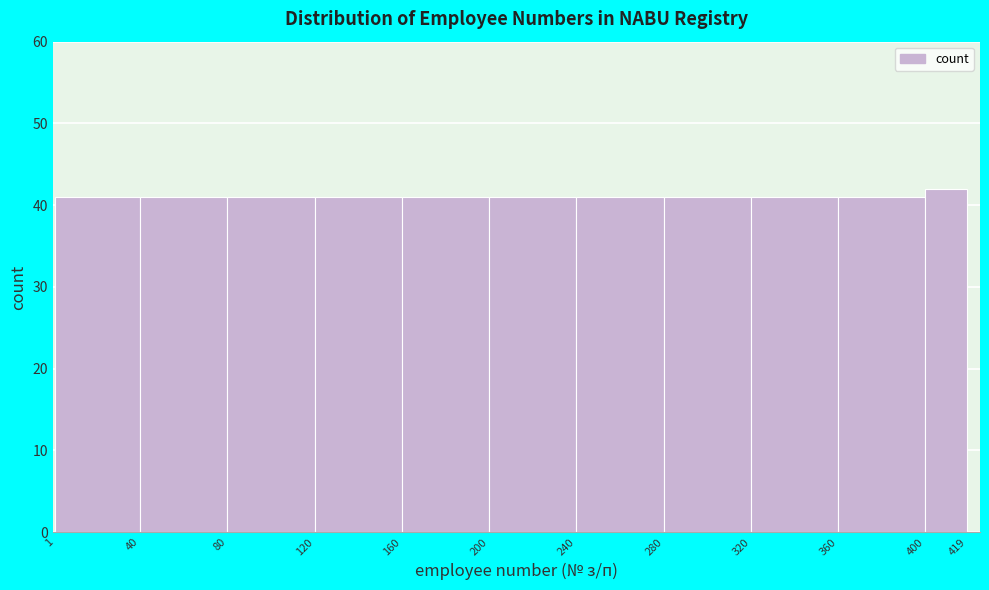

How tall is the bar that spans 200 to 240 on the x-axis? The values are not printed on the chart, so give them approximately, as read against the axis.

41